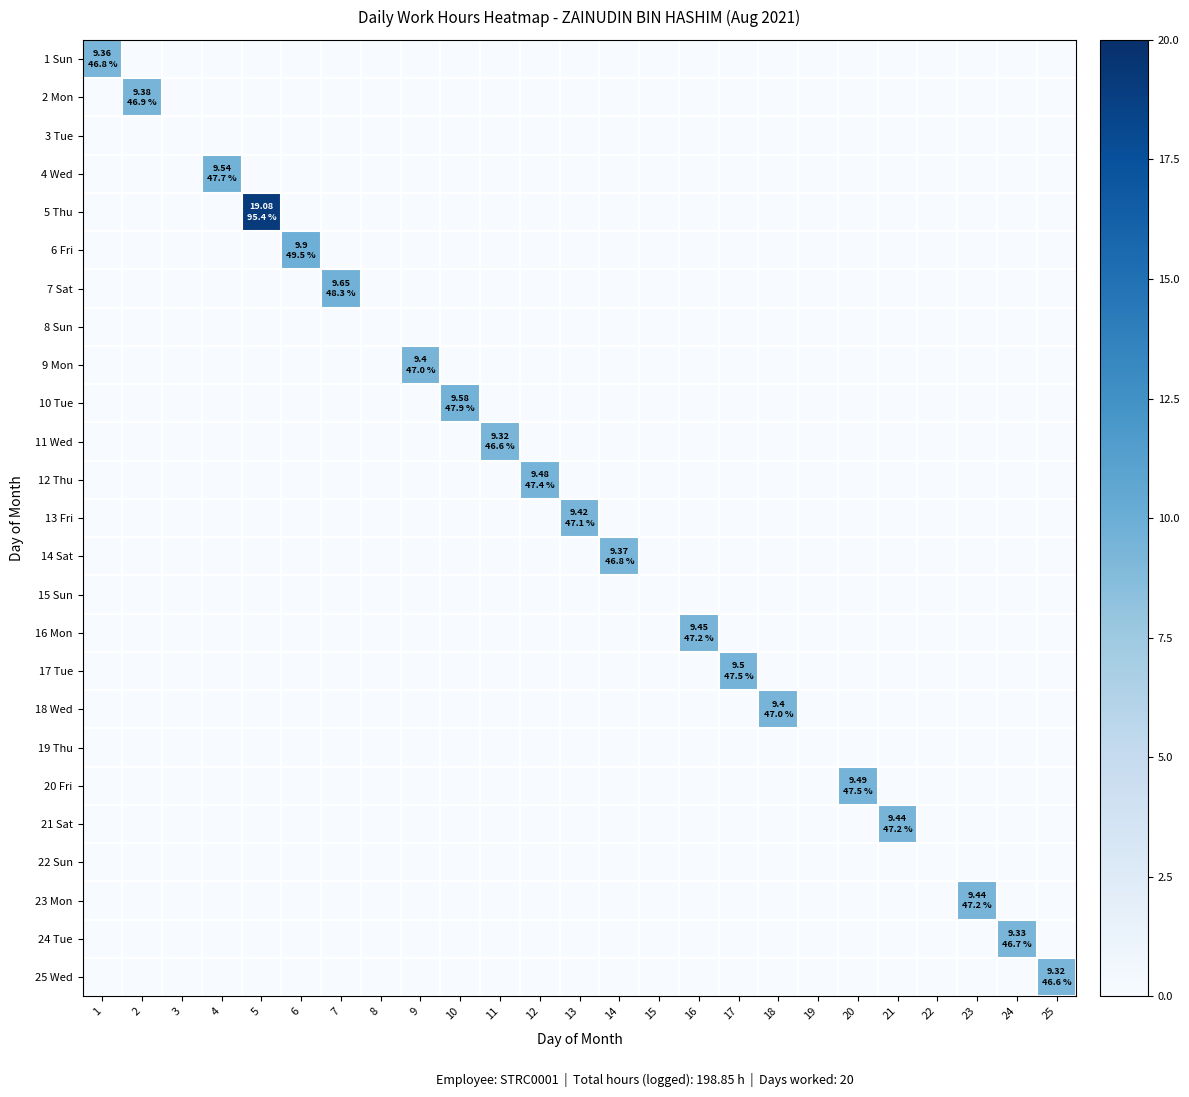

At 16, list the series in order from largest to smallest.

16 Mon, 1 Sun, 2 Mon, 3 Tue, 4 Wed, 5 Thu, 6 Fri, 7 Sat, 8 Sun, 9 Mon, 10 Tue, 11 Wed, 12 Thu, 13 Fri, 14 Sat, 15 Sun, 17 Tue, 18 Wed, 19 Thu, 20 Fri, 21 Sat, 22 Sun, 23 Mon, 24 Tue, 25 Wed